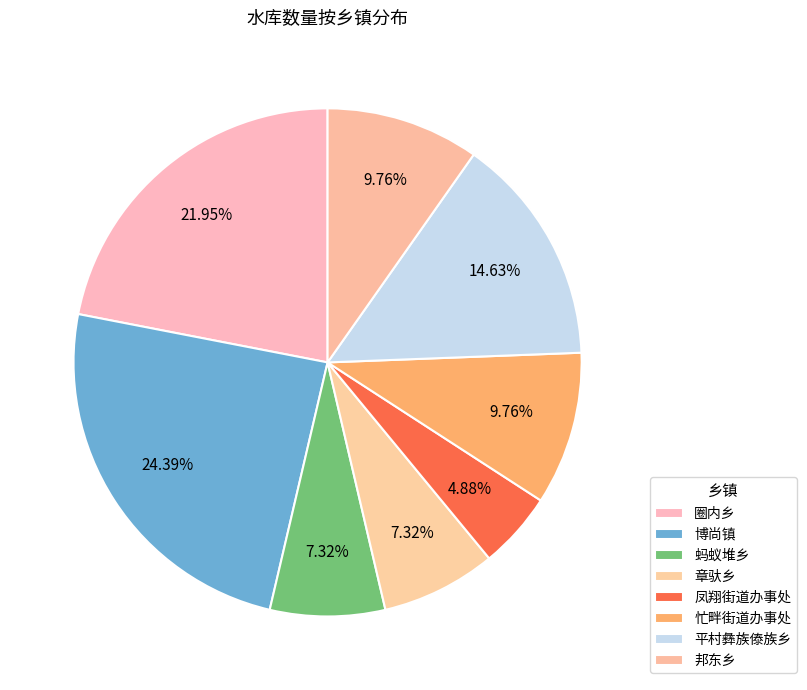

Does 蚂蚁堆乡 represent more than half of the total?

No